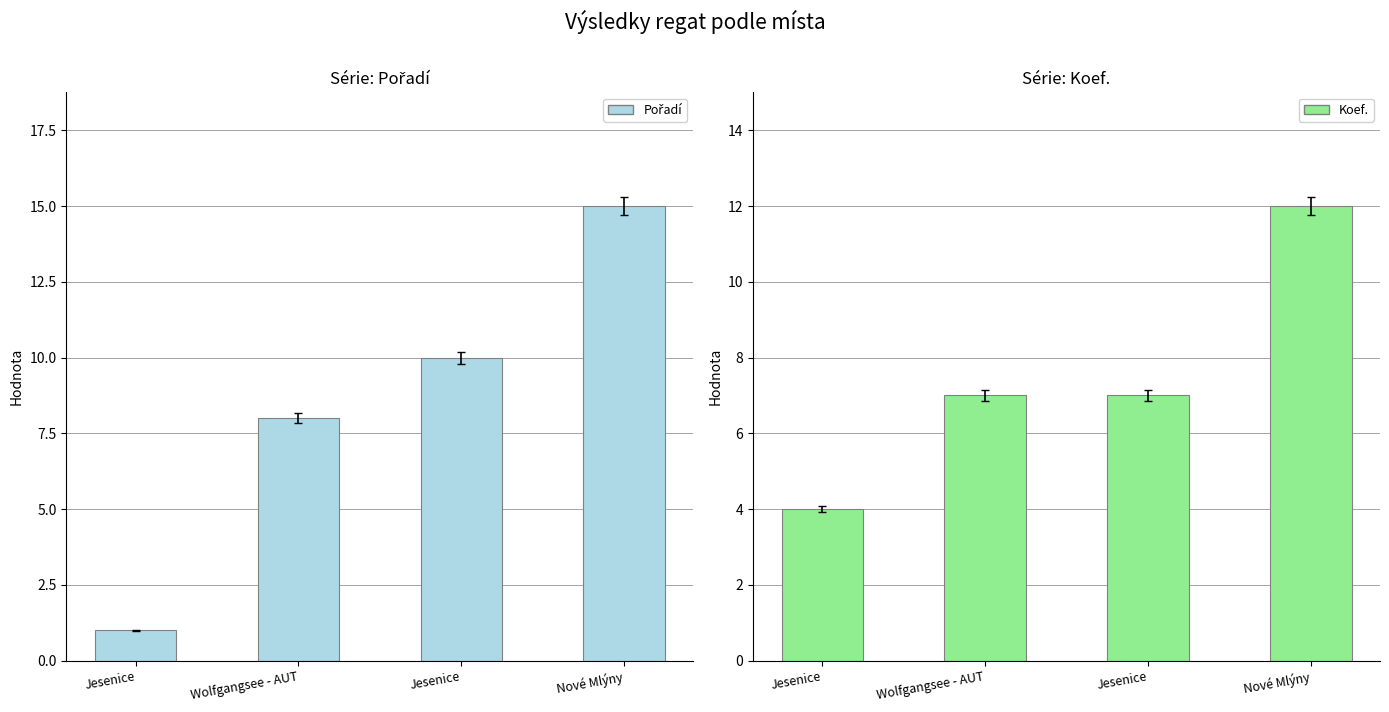

The Koef. series shows 12 at Nové Mlýny. True or false?

True